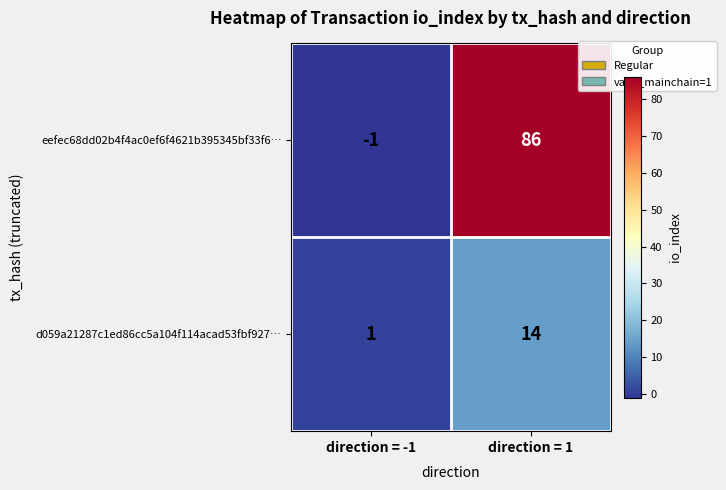

What is the difference between the maximum and minimum values in the eefec68dd02b4f4ac0ef6f4621b395345bf33f6… series?

87